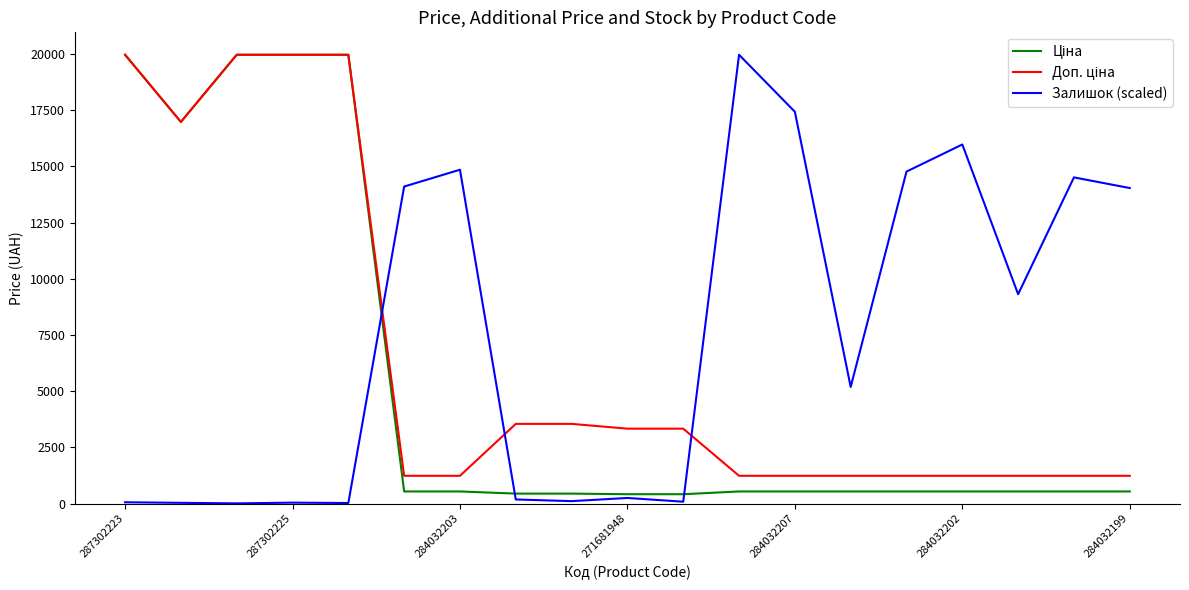

Which series has the largest total across all categories?

Залишок (scaled)